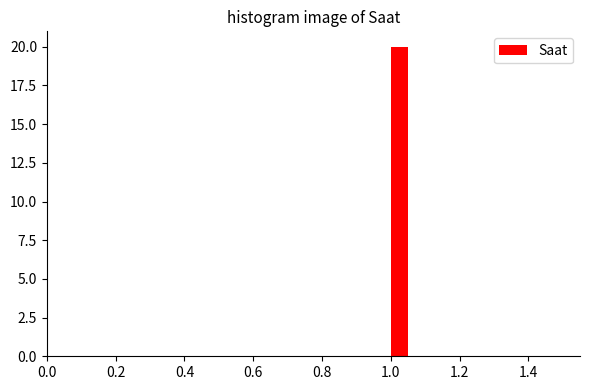

Read against the x-axis, roughly where is the centre of the tallest bar?

1.02